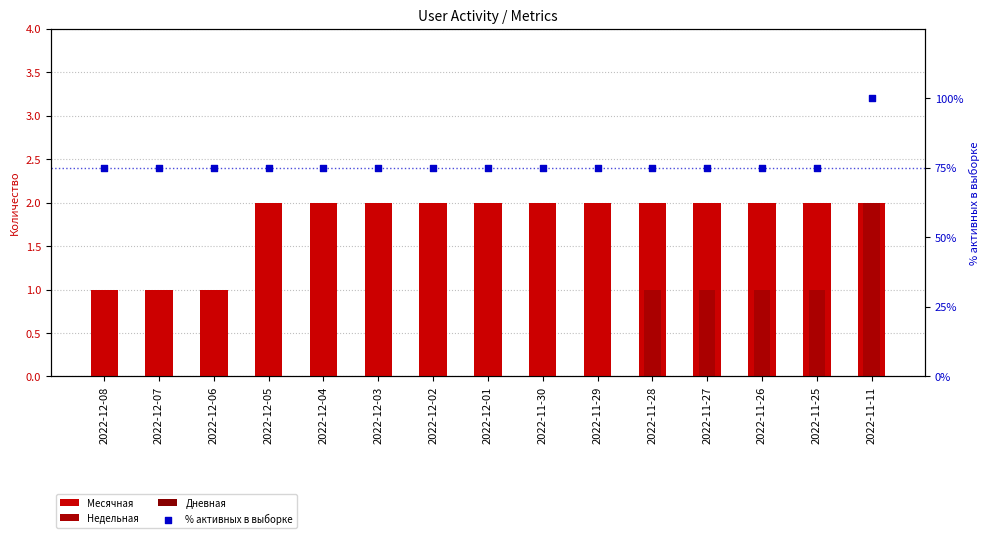

At which category is the sum across all series the highest?

2022-11-11